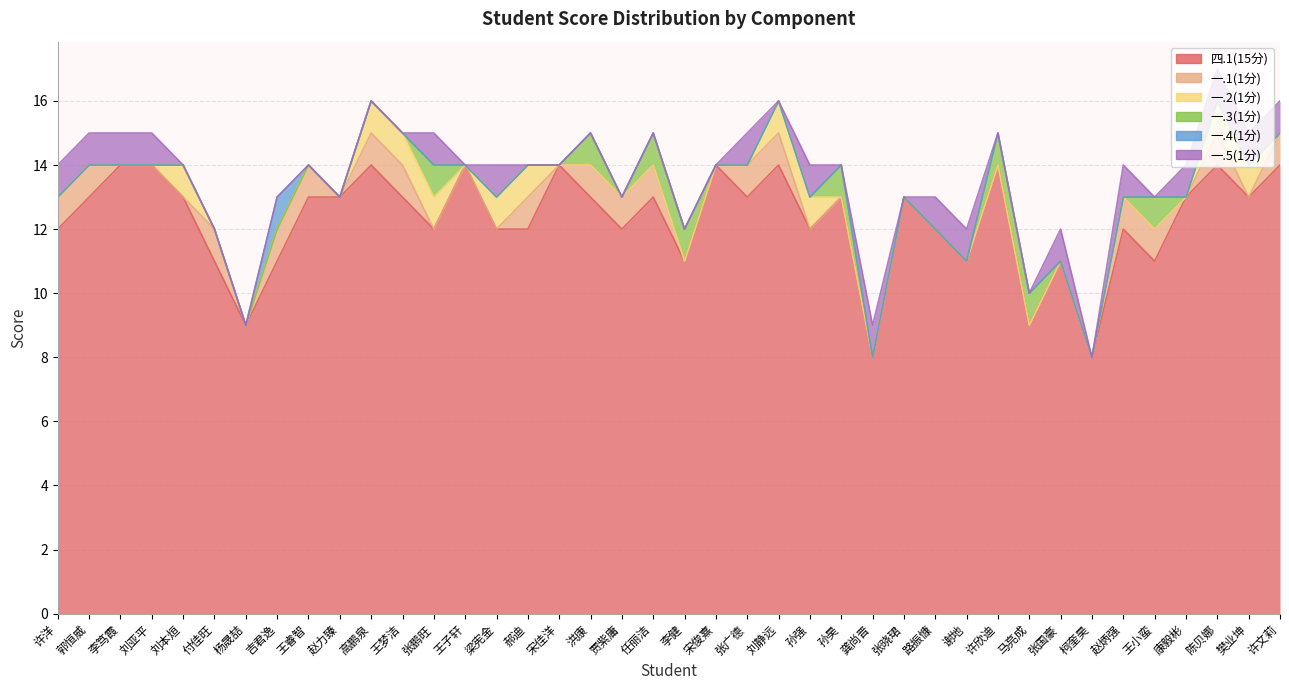

Which series has the largest total across all categories?

四.1(15分)